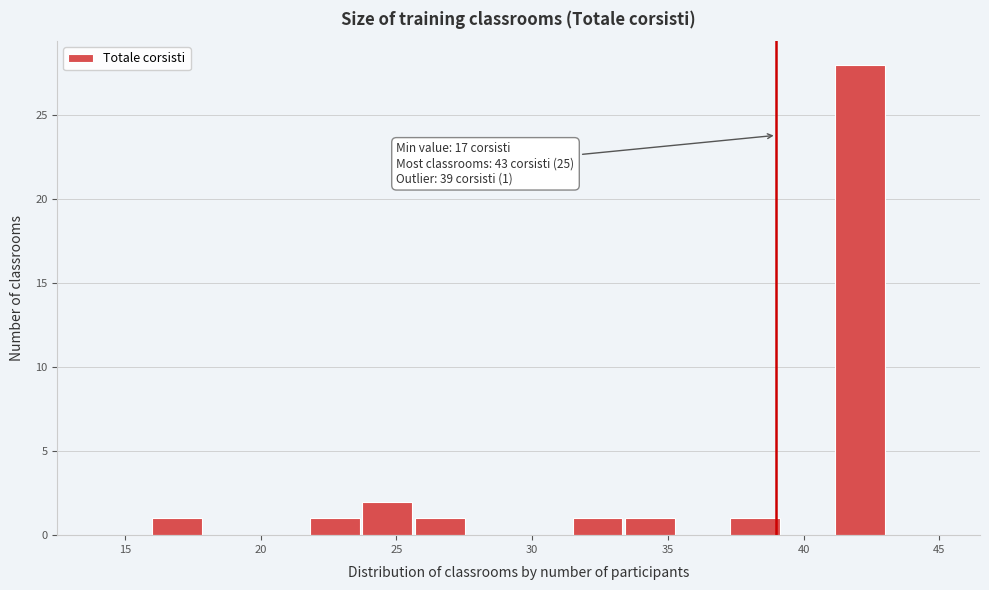

Around what value on the x-axis is the tallest bar? Give the approximate position of its centre, as read against the axis.

42.0